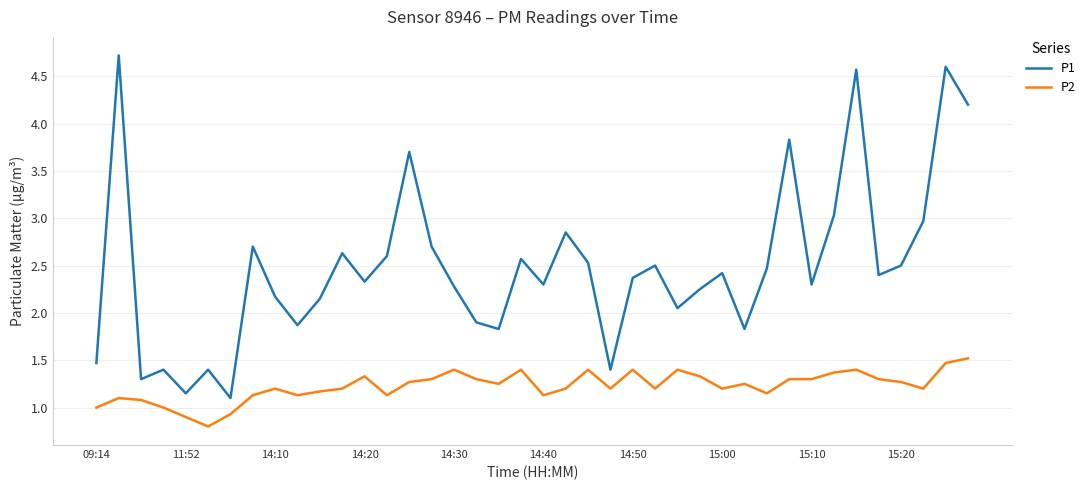

What is the difference between the maximum and minimum values in the P2 series?

0.7